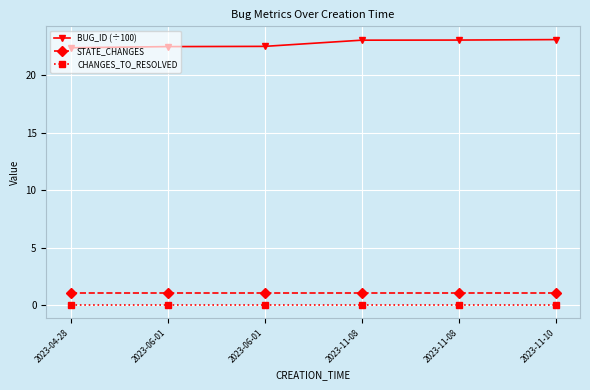

What are all the series names shown in the legend?

BUG_ID (÷100), STATE_CHANGES, CHANGES_TO_RESOLVED